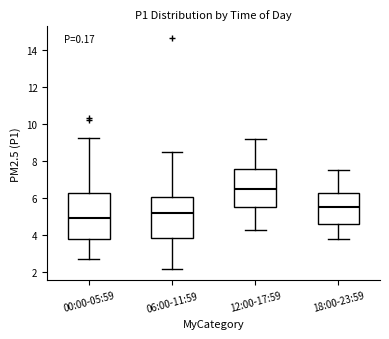

Reading left to right, transcribe this box plot: for each box, give where its median line is, the range the box spans, and where its two whiskers end, as read against the y-axis. The values are not printed on the chart, so give them approximately, as read against the axis.

00:00-05:59: median 5.0, box 3.8 to 6.4, whiskers 2.8 to 9.2
06:00-11:59: median 5.2, box 3.8 to 6.0, whiskers 2.2 to 8.6
12:00-17:59: median 6.6, box 5.6 to 7.6, whiskers 4.4 to 9.2
18:00-23:59: median 5.6, box 4.6 to 6.4, whiskers 3.8 to 7.6